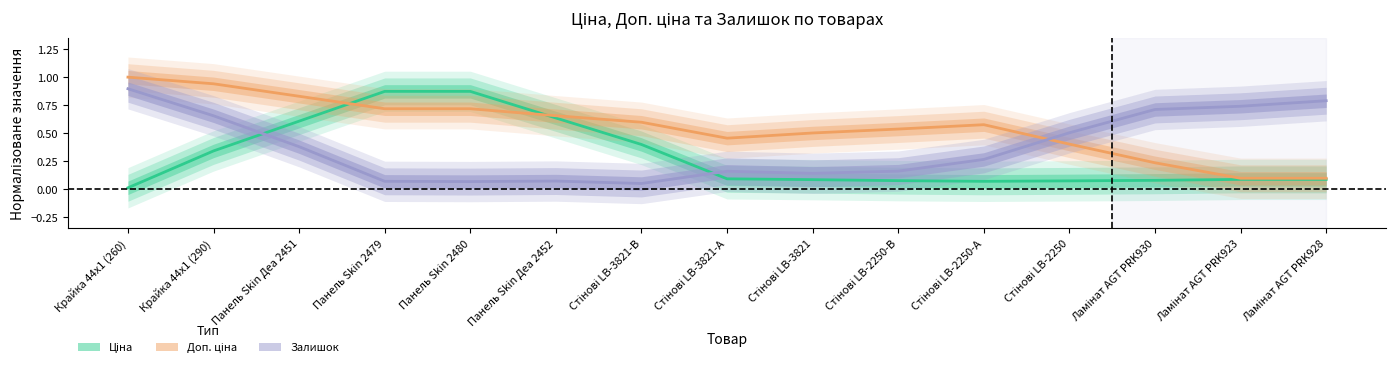

What is the label of the 6th point from the right?

Стінові LB-2250-В